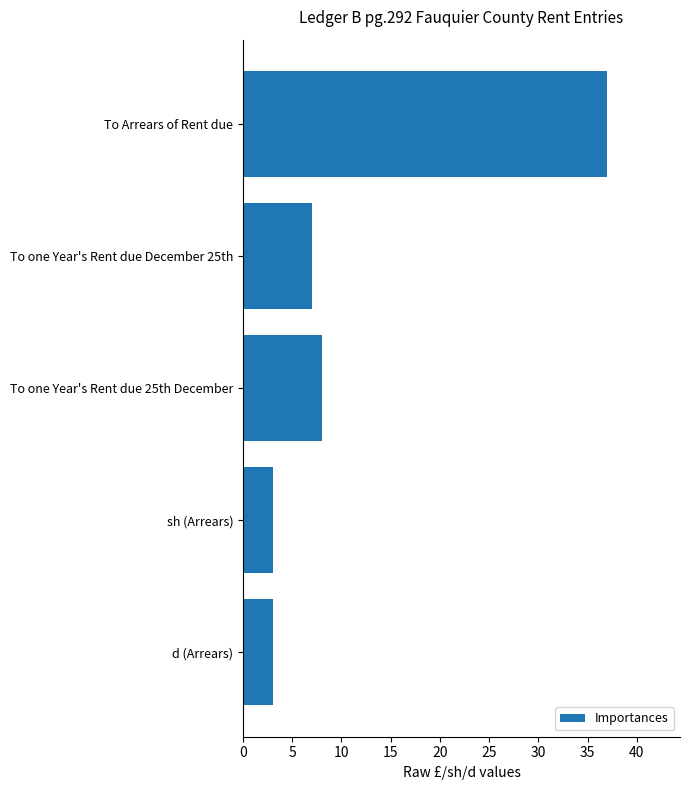

How many categories are shown in the chart?

5